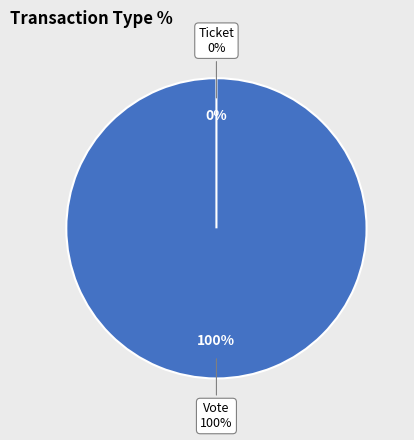

What percentage is the Vote slice, to the nearest percent?

100%